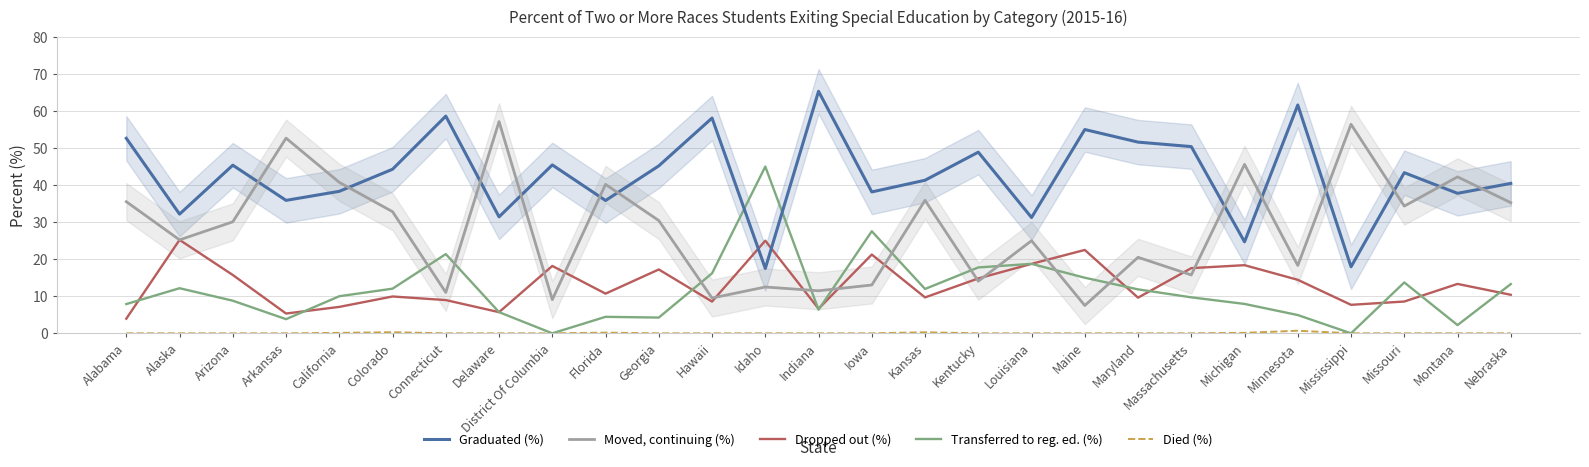

How many values in the Graduated (%) series are below 43?

13